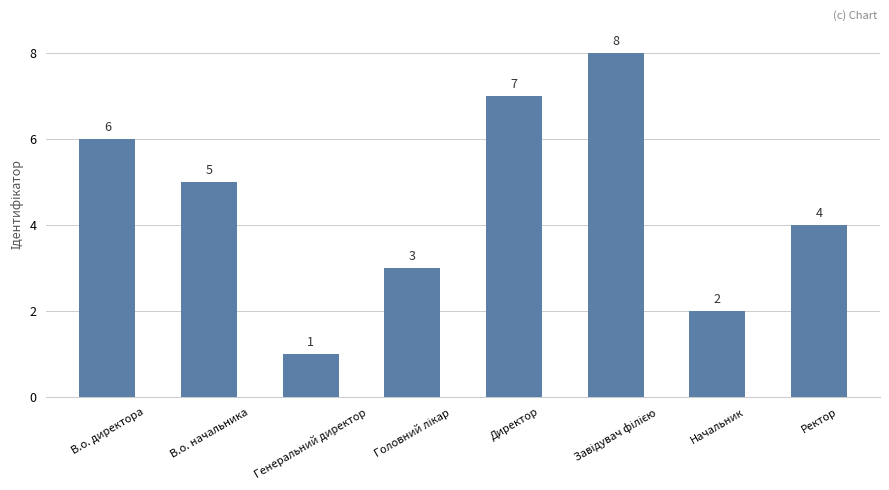

Reading right to left, transcribe all the data shown in this chart.

4	2	8	7	3	1	5	6